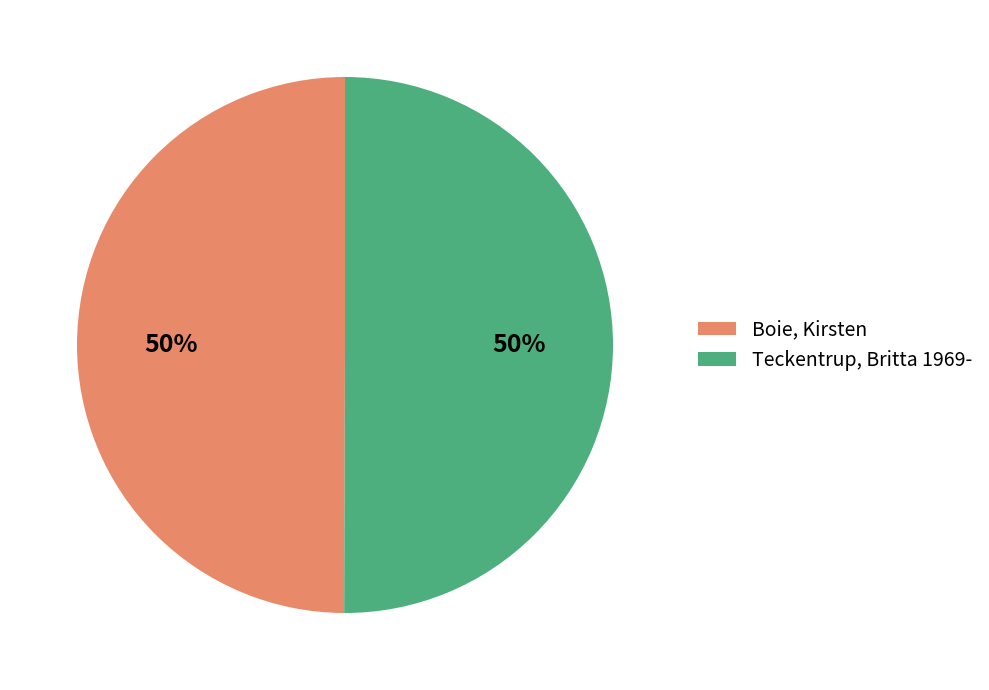

Is it true that Teckentrup, Britta 1969- is 37% of the pie?

False